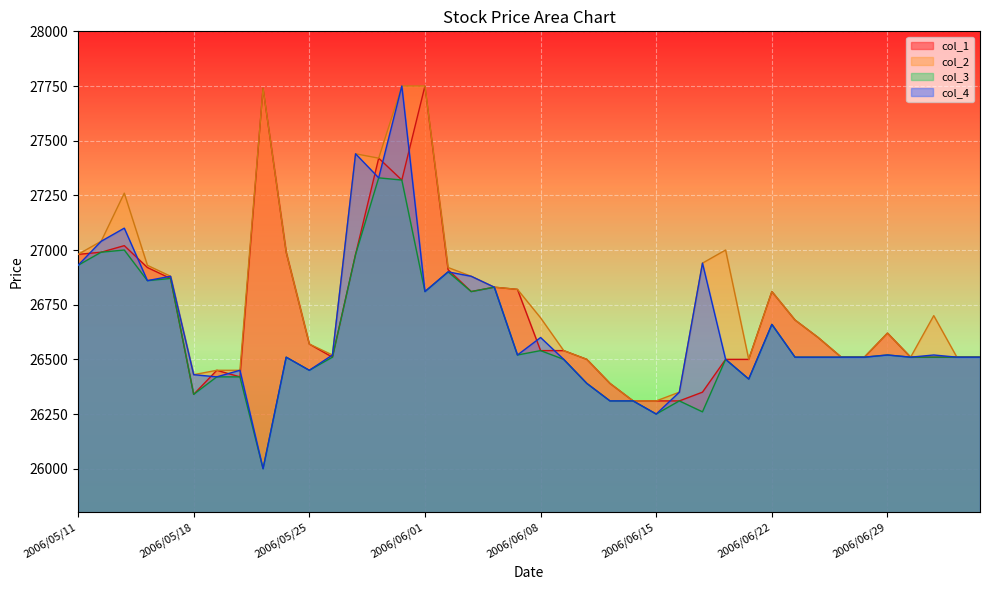

Is it true that col_4 equals 5781 at 2006/05/24?

False